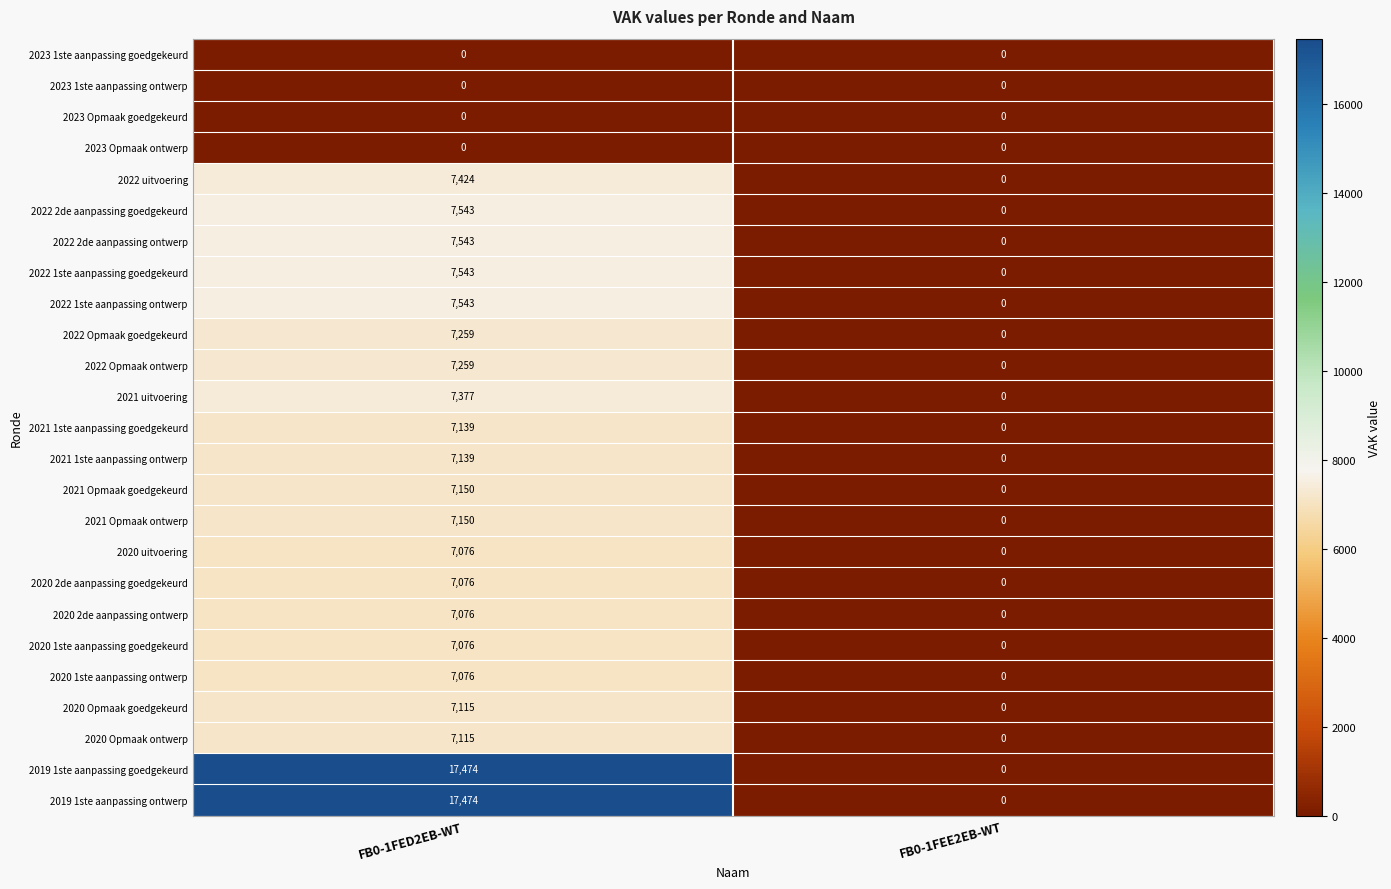

What value does the 2020 2de aanpassing ontwerp series have at FB0-1FED2EB-WT?

7076